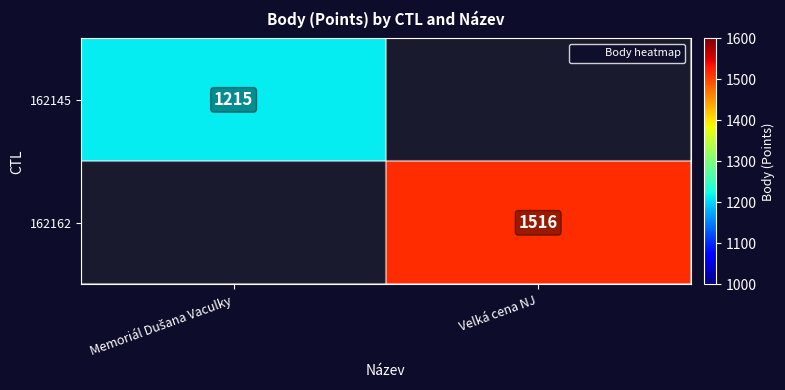

List the labels in order of 162145 value, smallest first.

Memoriál Dušana Vaculky, Velká cena NJ